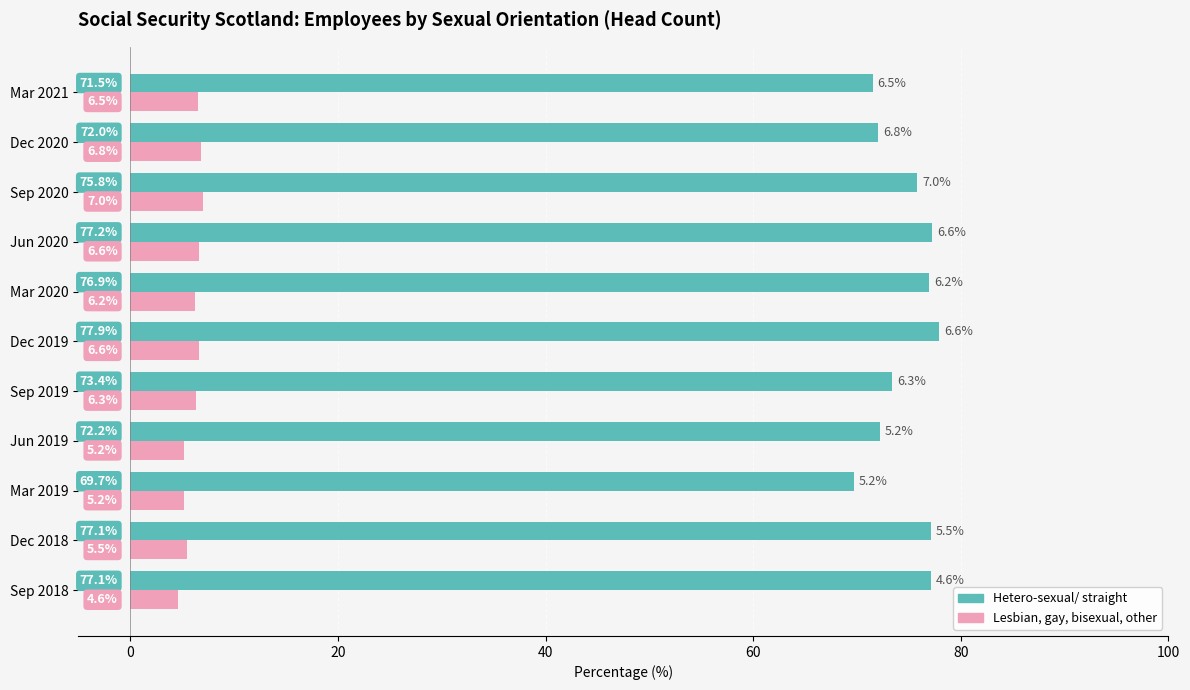

What is the sum of all Lesbian, gay, bisexual, other values?

66.5